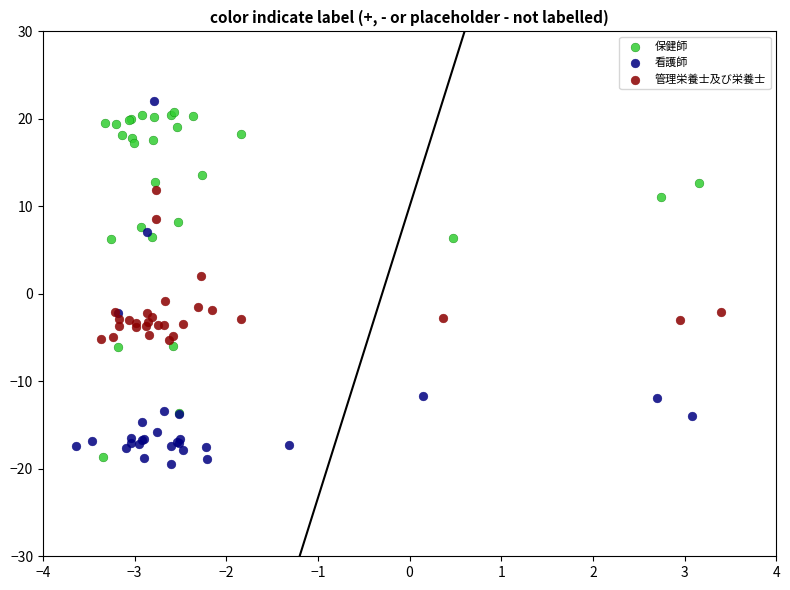

Which series contains the lowest Y value?

看護師